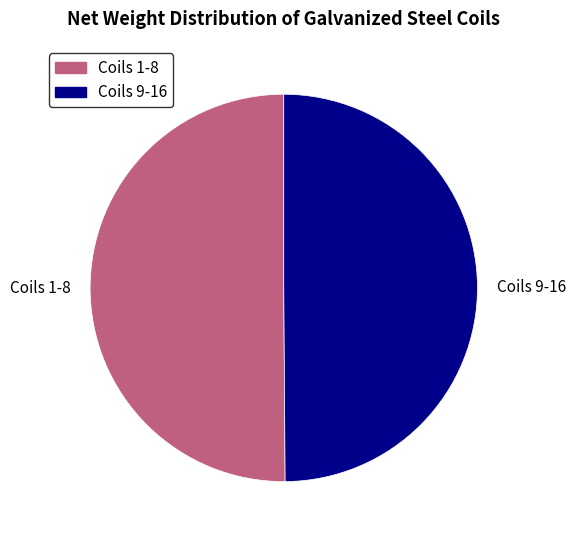

The Coils 9-16 slice represents 36% of the pie. True or false?

False